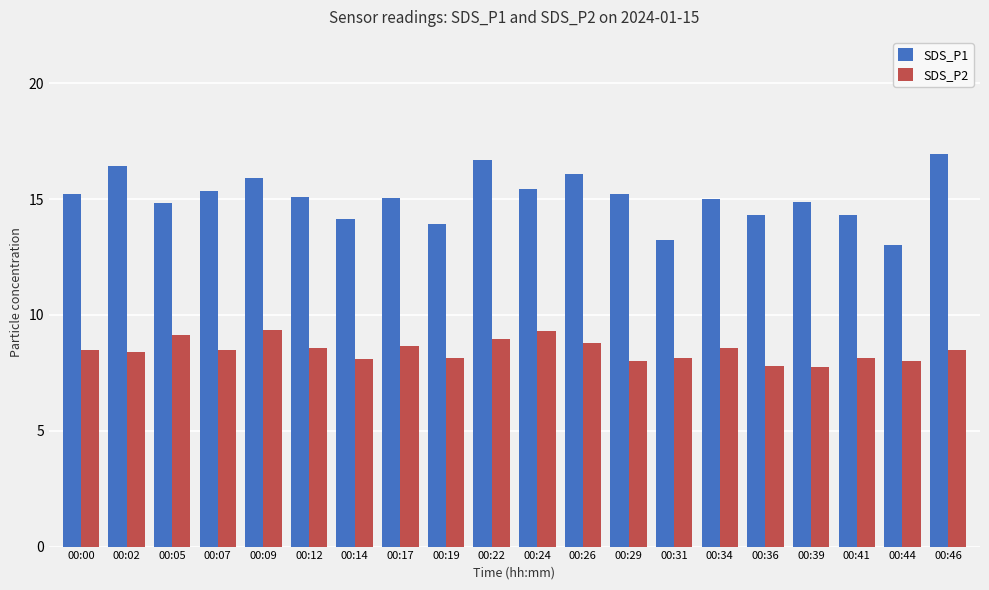

At which label does SDS_P2 first exceed 8?

00:00